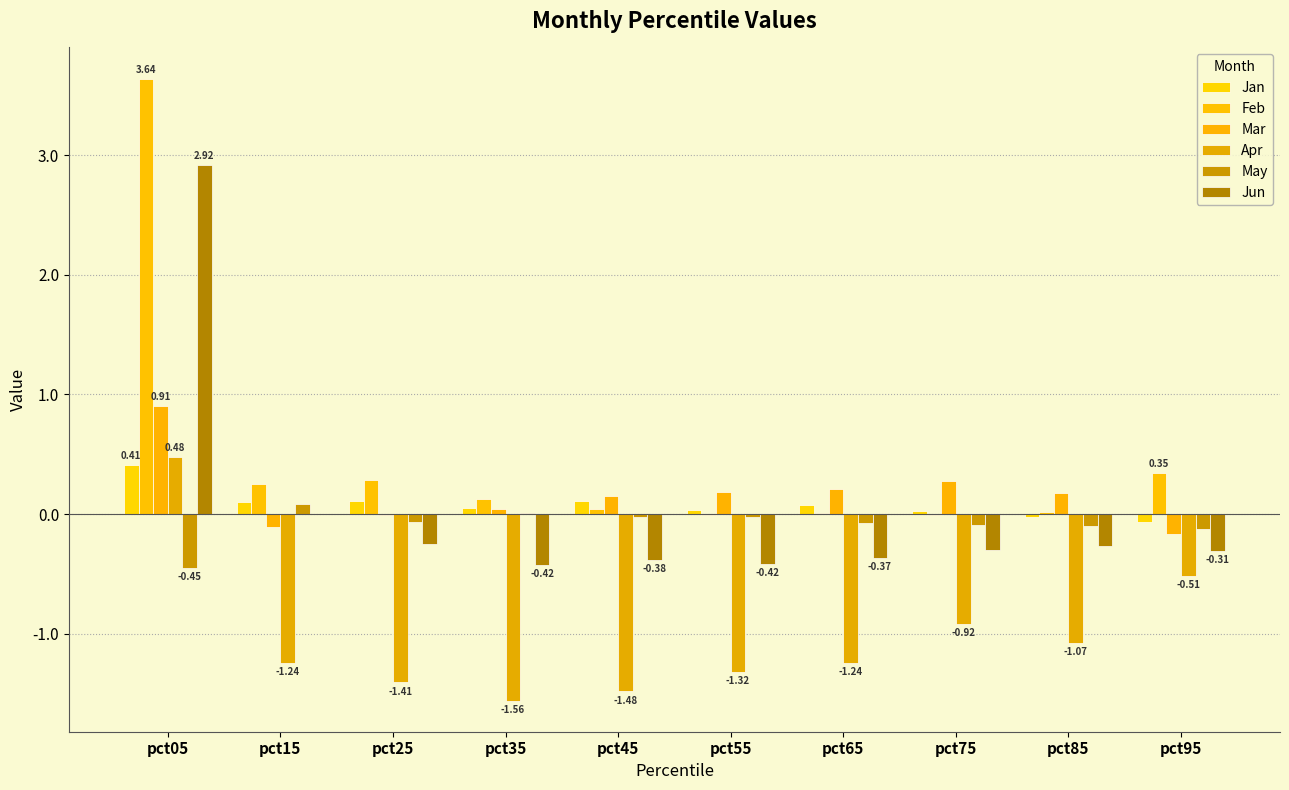

Reading right to left, list all the values displayed in this chart.

Jan: -0.1	-0.0	0.0	0.1	0.0	0.1	0.1	0.1	0.1	0.4
Feb: 0.3	0.0	-0.0	0.0	-0.0	0.0	0.1	0.3	0.3	3.6
Mar: -0.2	0.2	0.3	0.2	0.2	0.2	0.0	-0.0	-0.1	0.9
Apr: -0.5	-1.1	-0.9	-1.2	-1.3	-1.5	-1.6	-1.4	-1.2	0.5
May: -0.1	-0.1	-0.1	-0.1	-0.0	-0.0	0.0	-0.1	0.1	-0.4
Jun: -0.3	-0.3	-0.3	-0.4	-0.4	-0.4	-0.4	-0.2	-0.0	2.9